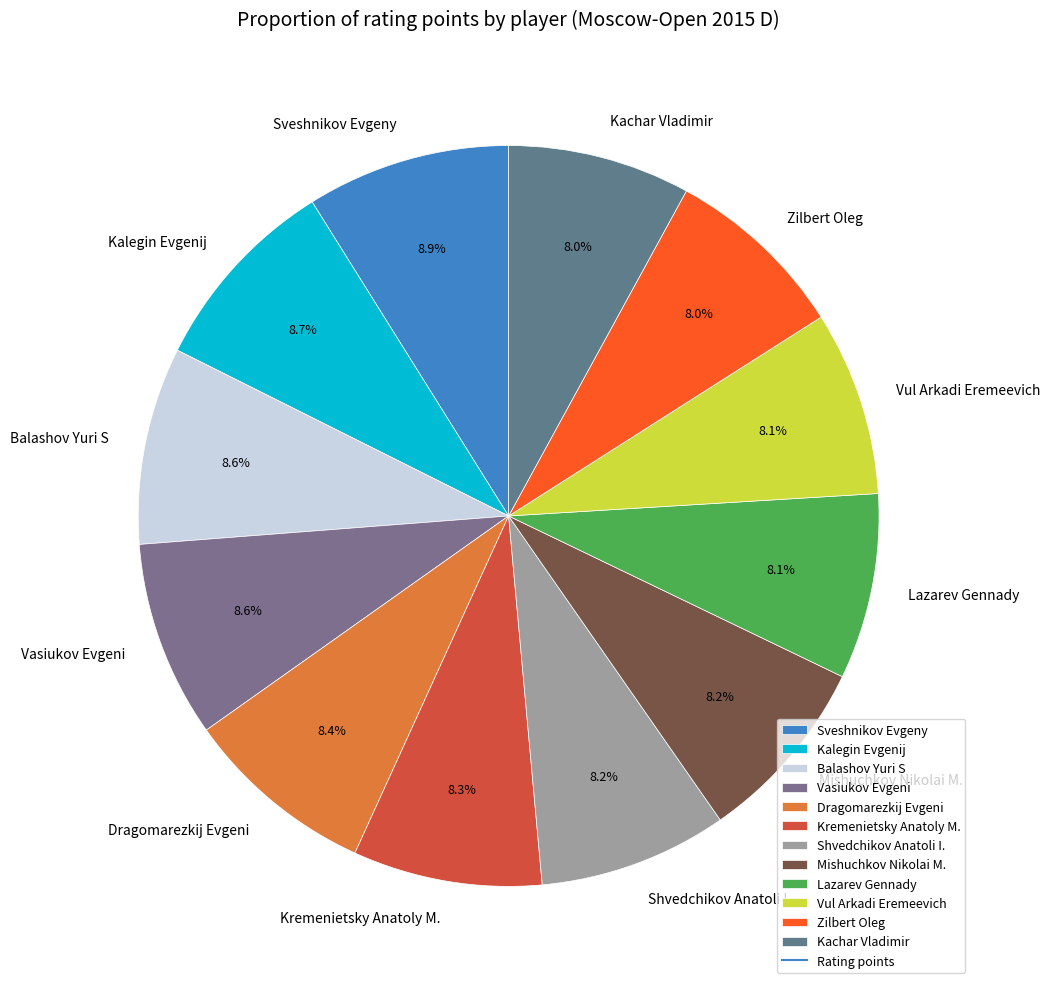

What percentage is the Vasiukov Evgeni slice, to the nearest percent?

9%